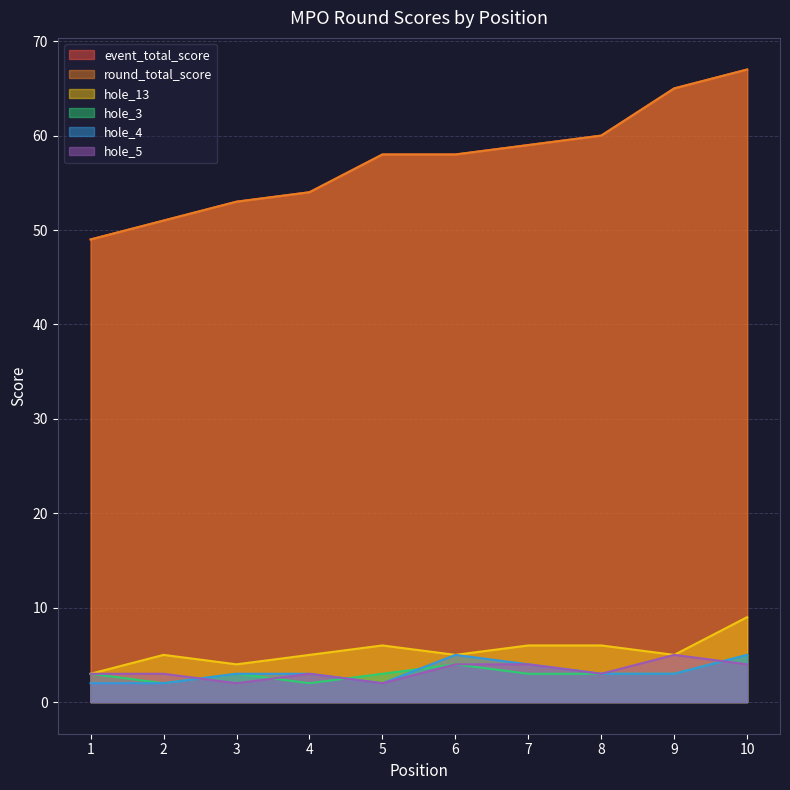

Which series ends up on top after the final intersection of hole_4 and hole_5?

hole_4